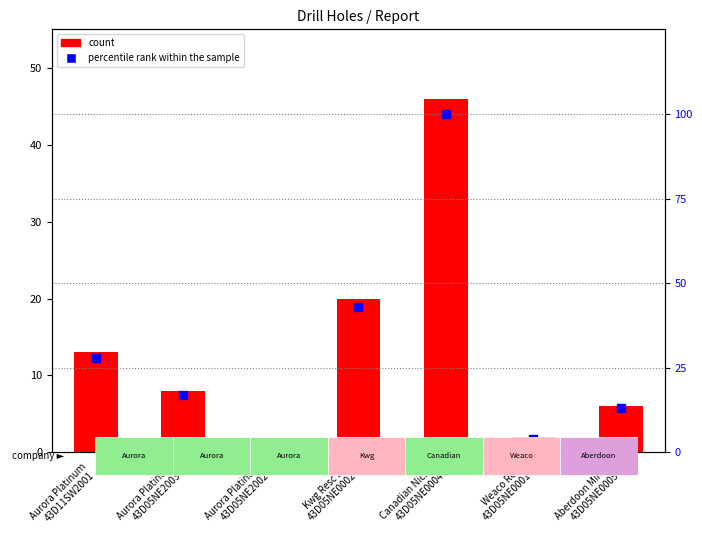

At which category is the sum across all series the highest?

Canadian Nickel
43D05NE0004